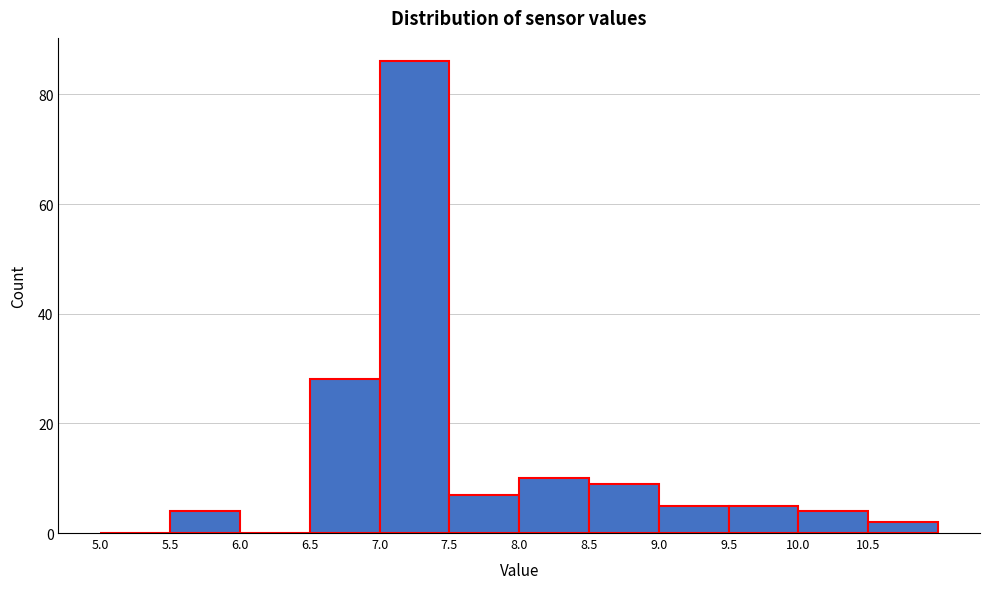

How tall is the bar that spans 5.5 to 6.0 on the x-axis? The values are not printed on the chart, so give them approximately, as read against the axis.

4